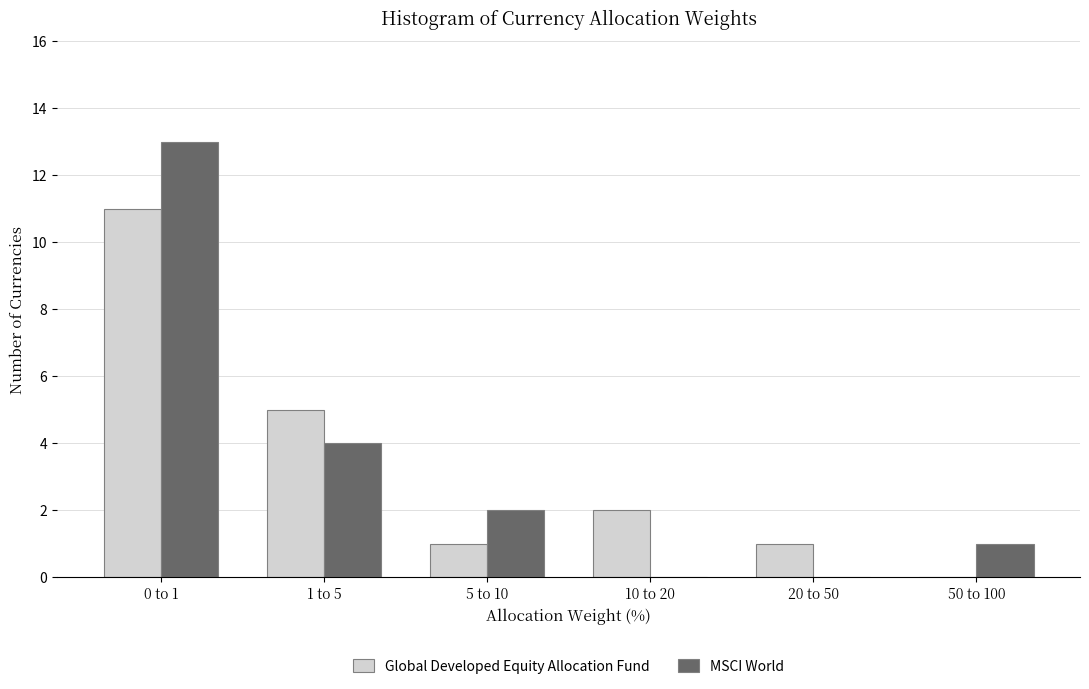

Reading right to left, what are all the values shown in this chart?

Global Developed Equity Allocation Fund: 50 to 100=0	20 to 50=1	10 to 20=2	5 to 10=1	1 to 5=5	0 to 1=11
MSCI World: 50 to 100=1	20 to 50=0	10 to 20=0	5 to 10=2	1 to 5=4	0 to 1=13